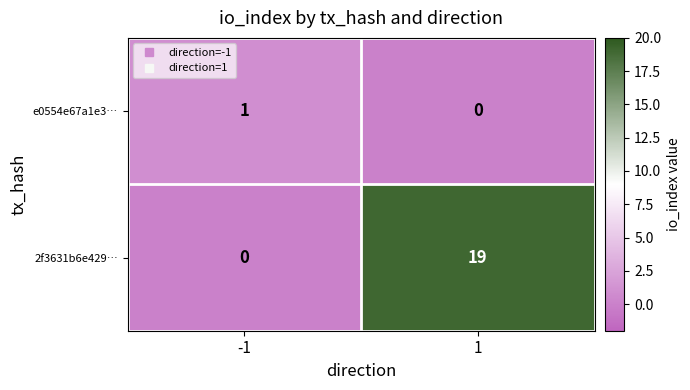

At how many categories does at least one series exceed 7?

1